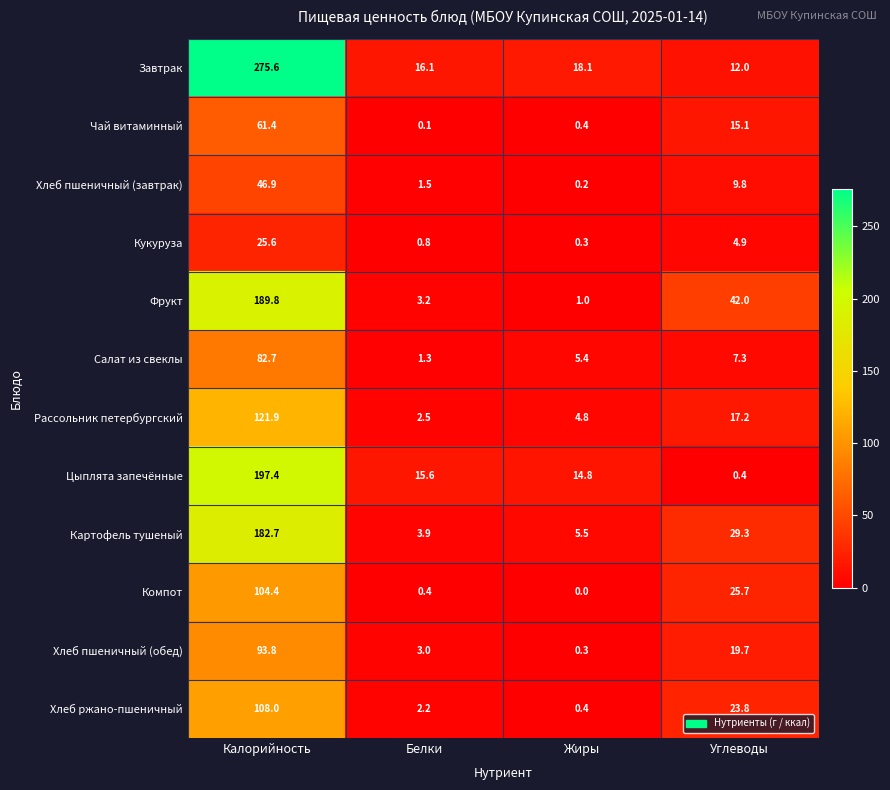

At which label does Цыплята запечённые reach its minimum?

Углеводы